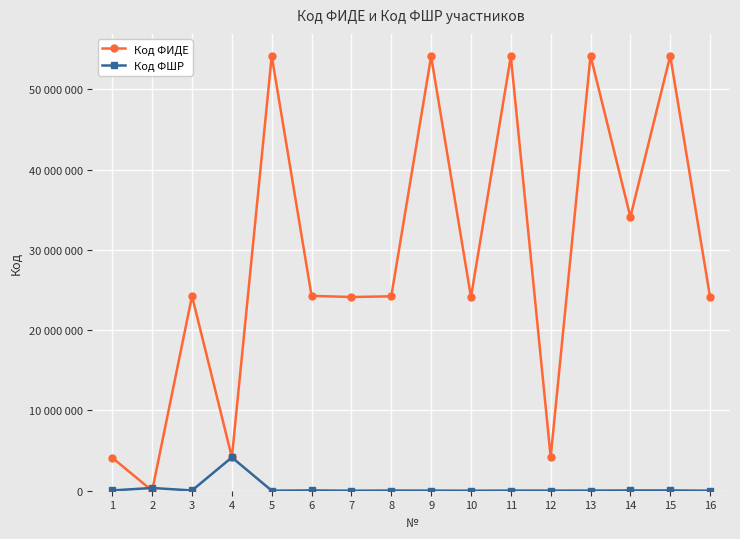

Which series has the largest total across all categories?

Код ФИДЕ